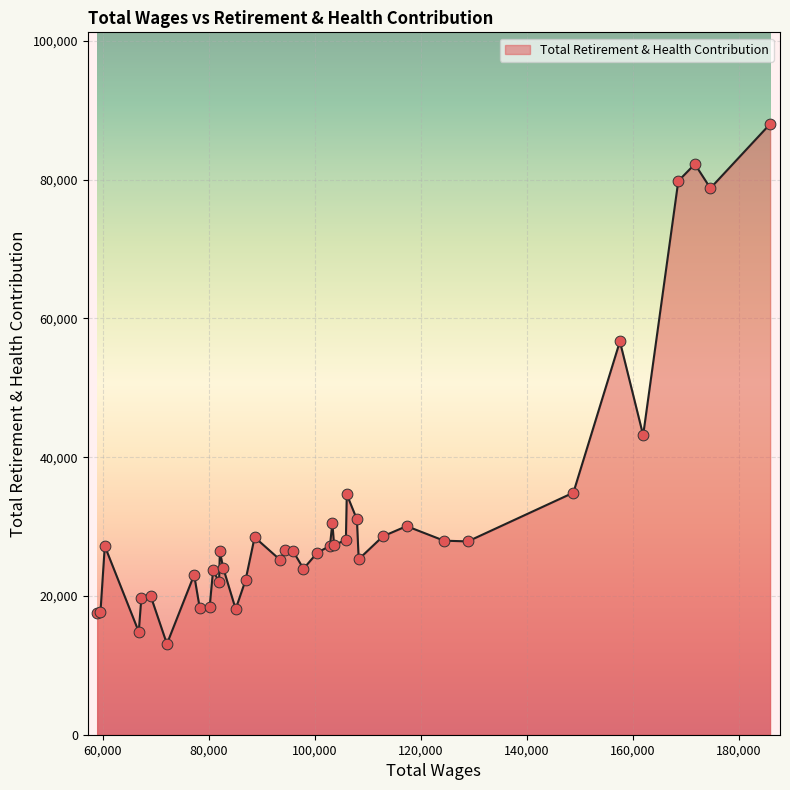

What is the smallest value displayed?

13090